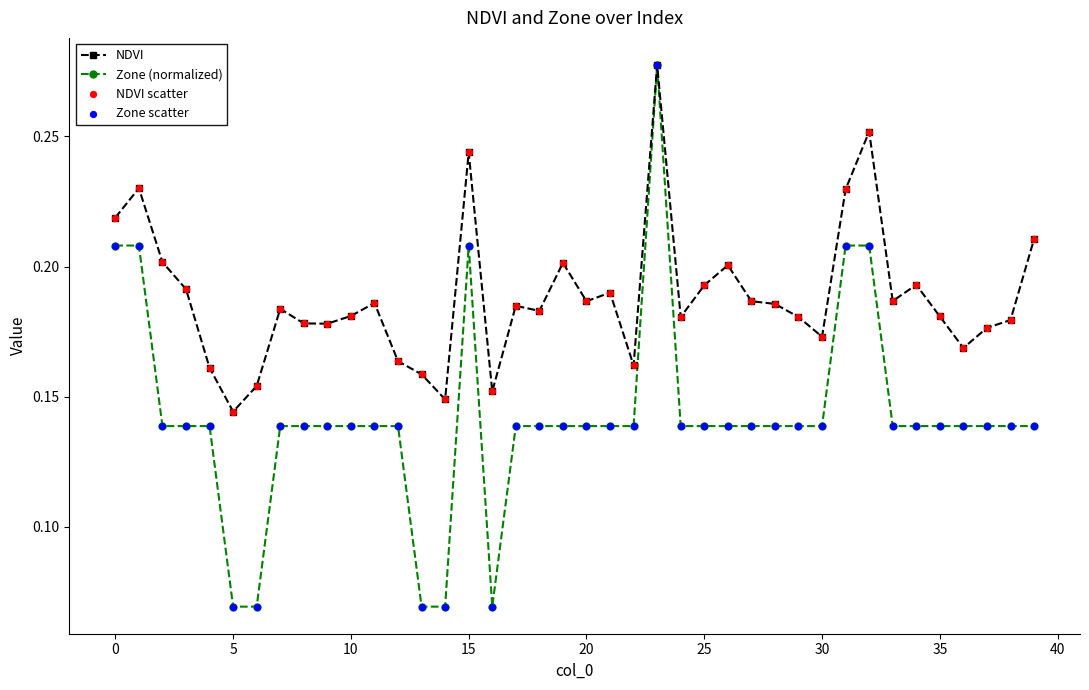

Which series has the largest range (max minus min)?

Zone (normalized)